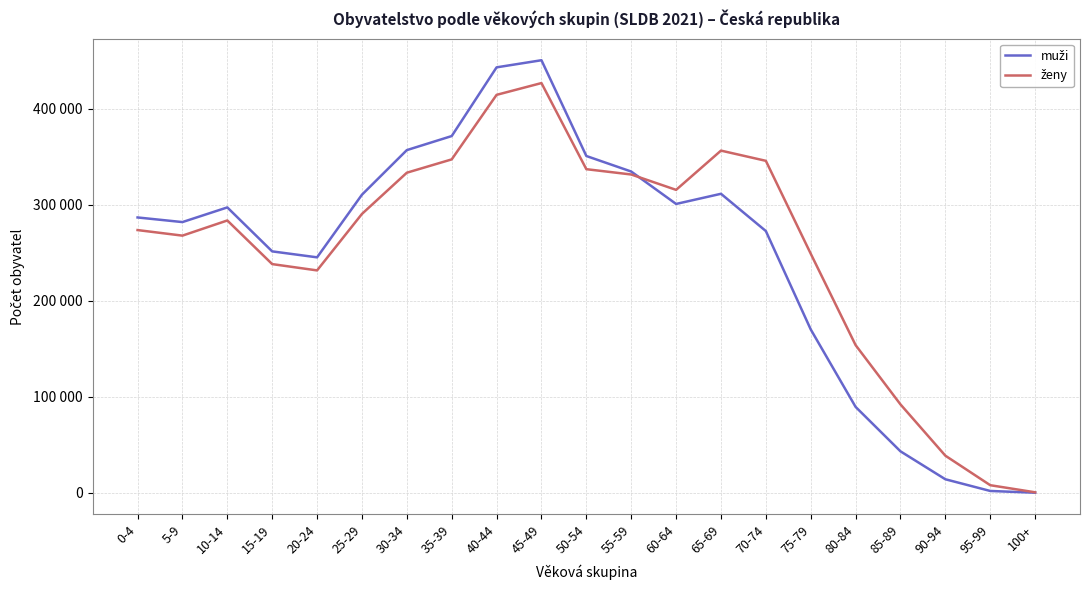

Is the value of ženy at 25-29 greater than the value of muži at 25-29?

No